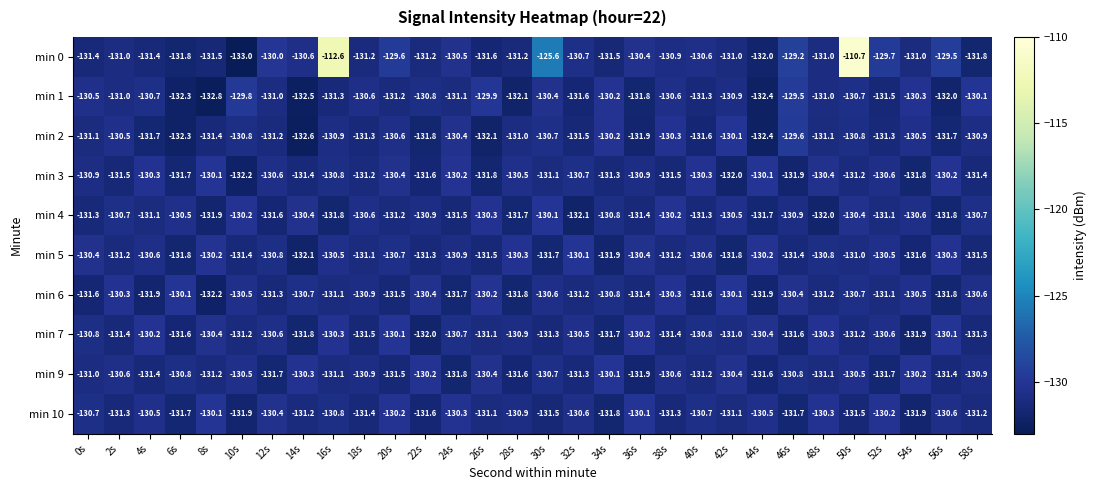

What is the total value across all series at 38s?

-1308.3